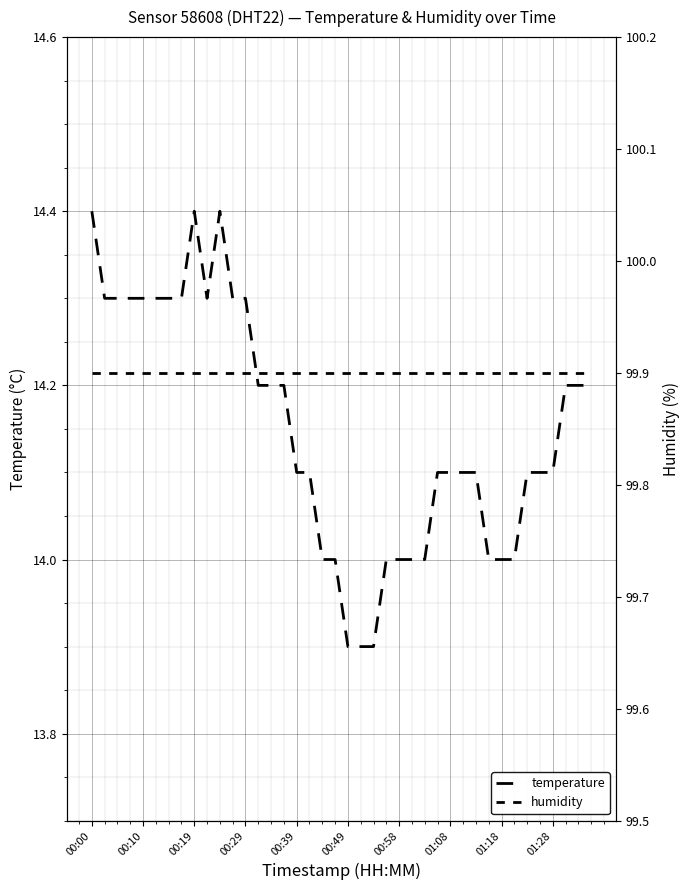

Reading left to right, transcribe all the data shown in this chart.

temperature: 14.4	14.3	14.3	14.3	14.3	14.3	14.3	14.3	14.4	14.3	14.4	14.3	14.3	14.2	14.2	14.2	14.1	14.1	14.0	14.0	13.9	13.9	13.9	14.0	14.0	14.0	14.0	14.1	14.1	14.1	14.1	14.0	14.0	14.0	14.1	14.1	14.1	14.2	14.2	14.2
humidity: 99.9	99.9	99.9	99.9	99.9	99.9	99.9	99.9	99.9	99.9	99.9	99.9	99.9	99.9	99.9	99.9	99.9	99.9	99.9	99.9	99.9	99.9	99.9	99.9	99.9	99.9	99.9	99.9	99.9	99.9	99.9	99.9	99.9	99.9	99.9	99.9	99.9	99.9	99.9	99.9